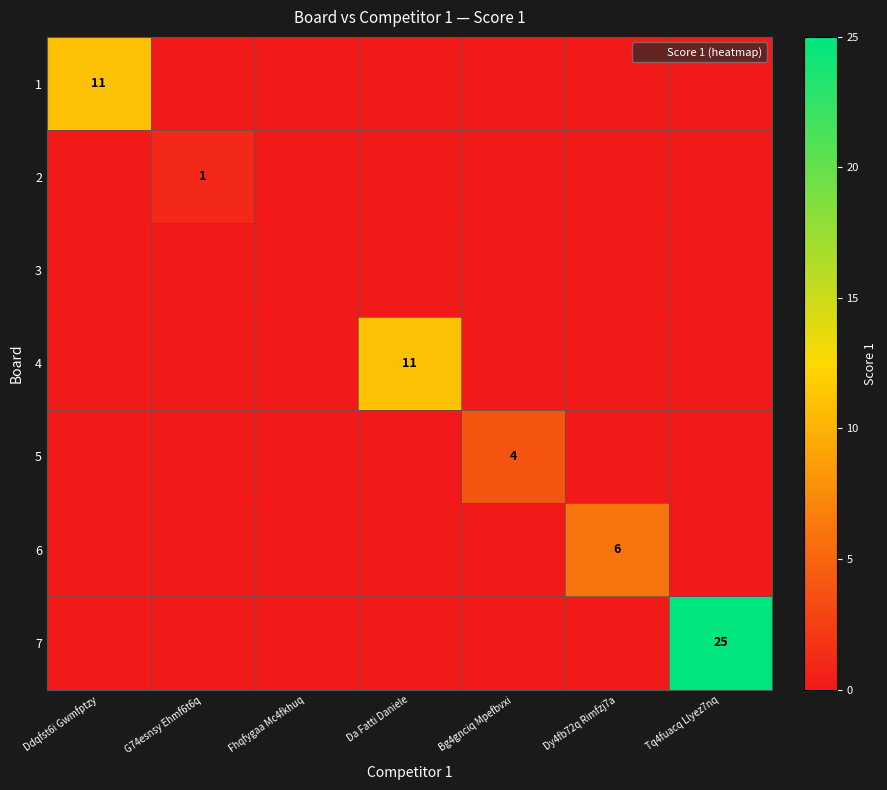

How many categories are shown in the chart?

7